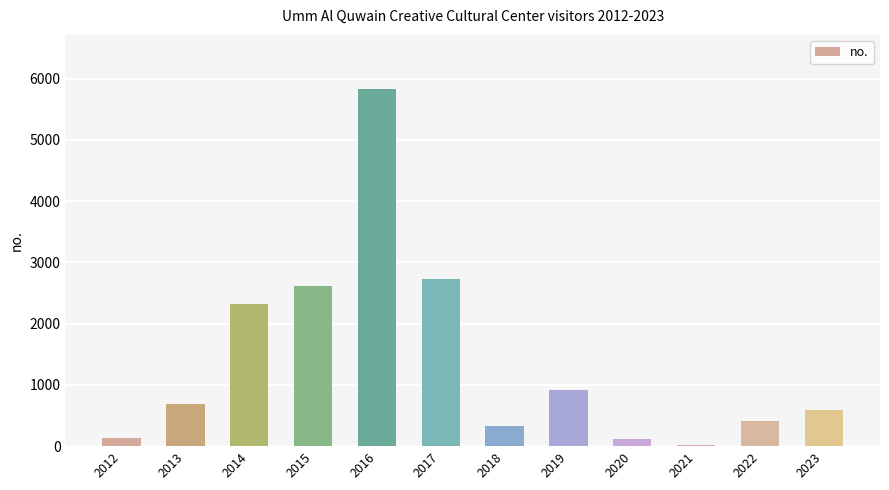

Which category has the highest value across all series?

2016